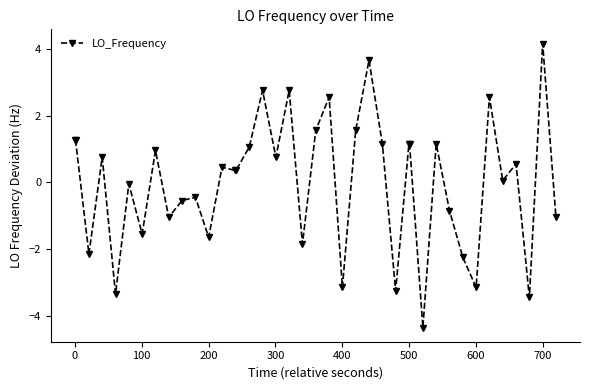

What is the value of the 10th point from the left?

-0.5